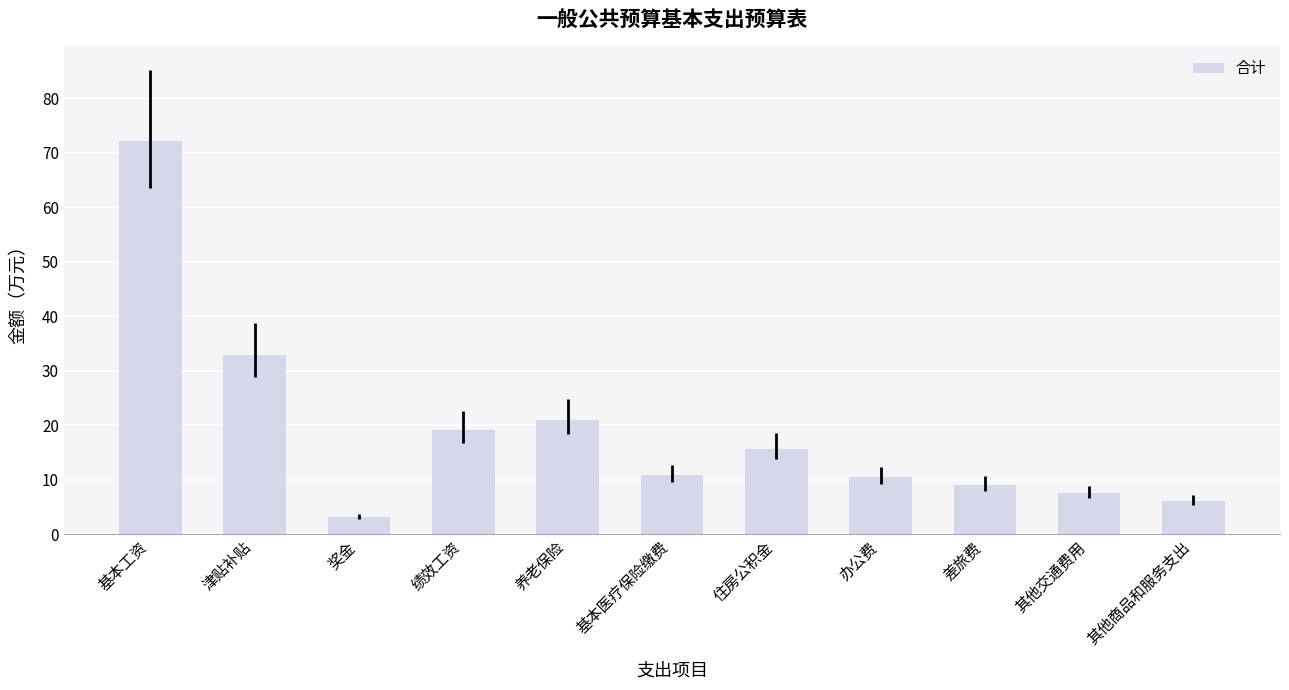

What is the sum of all values?

208.0